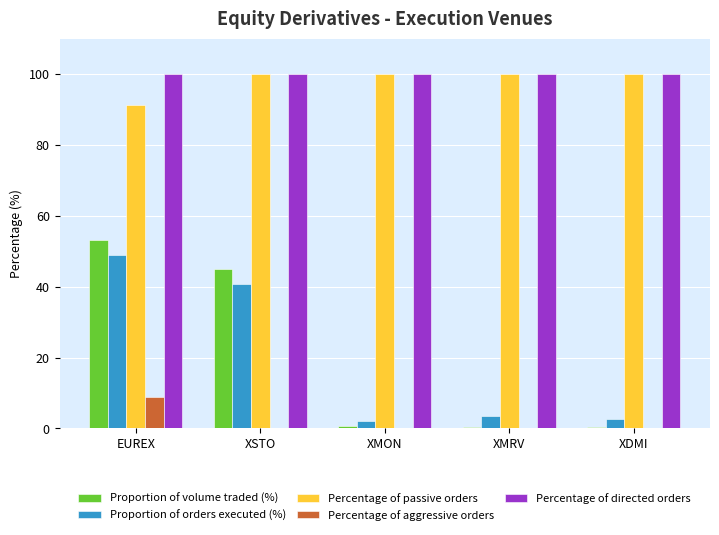

Which series changed the most between EUREX and XMON?

Proportion of volume traded (%)